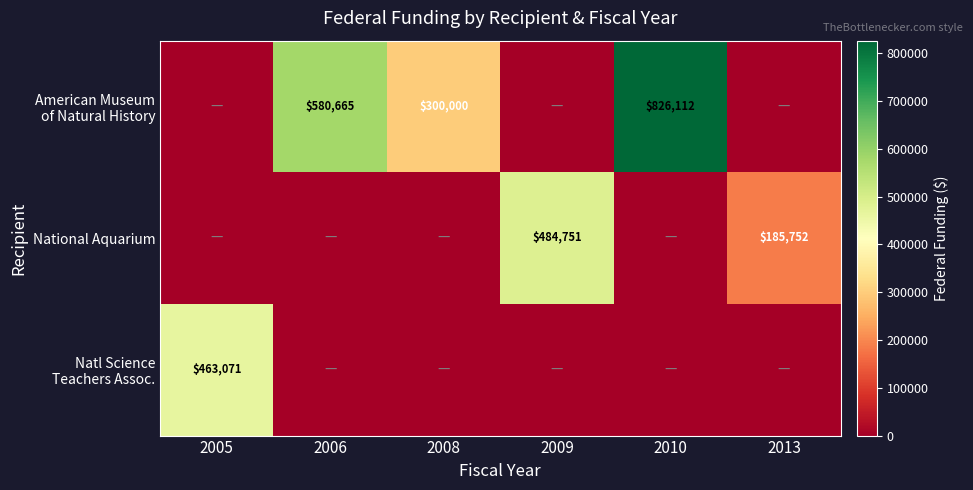

Is it true that American Museum of Natural History equals 580665 at 2006?

True